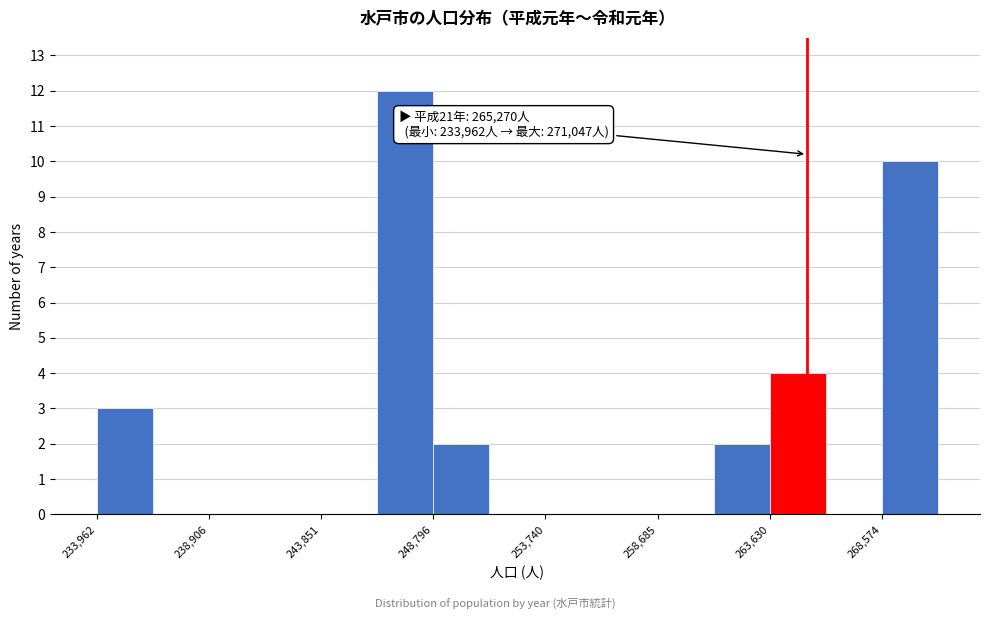

Over which range of the x-axis is the bar tallest?

246500 to 249000